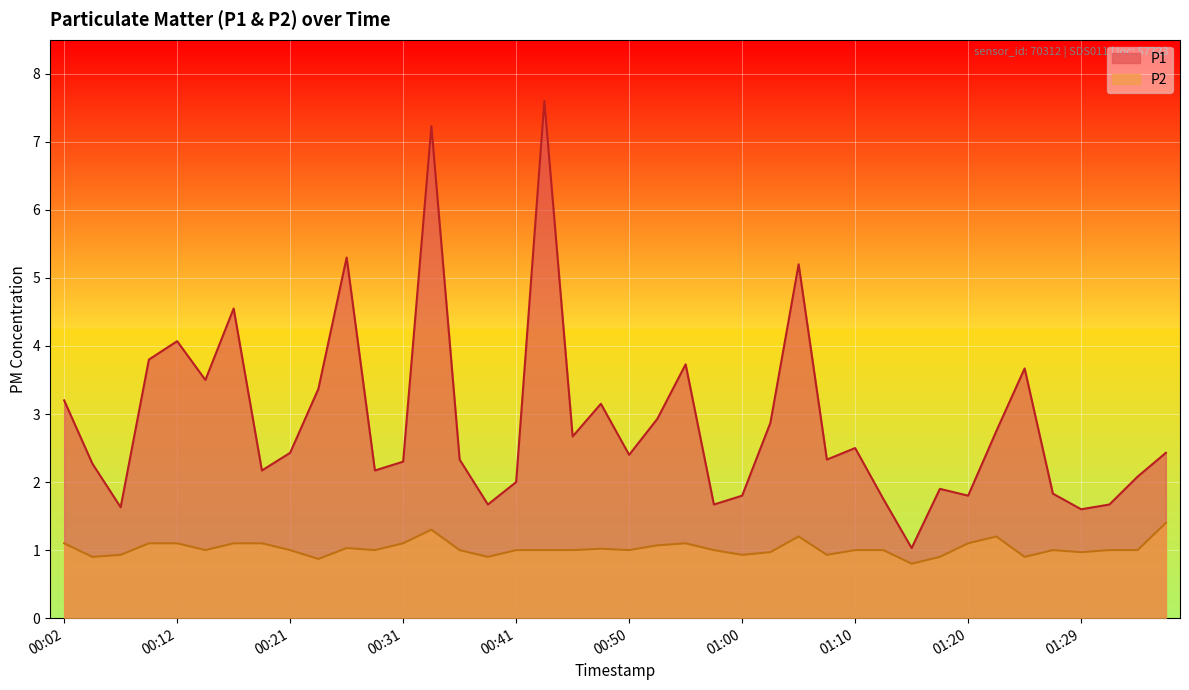

True or false: P2 and P1 cross at least once.

False